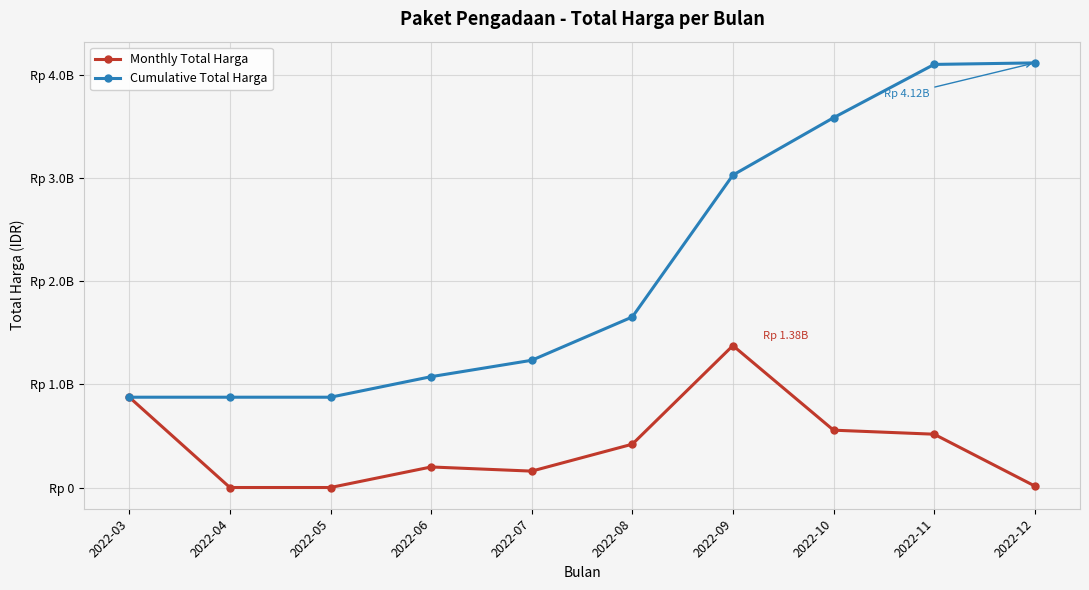

Is this an area chart (filled region under the line)?

No